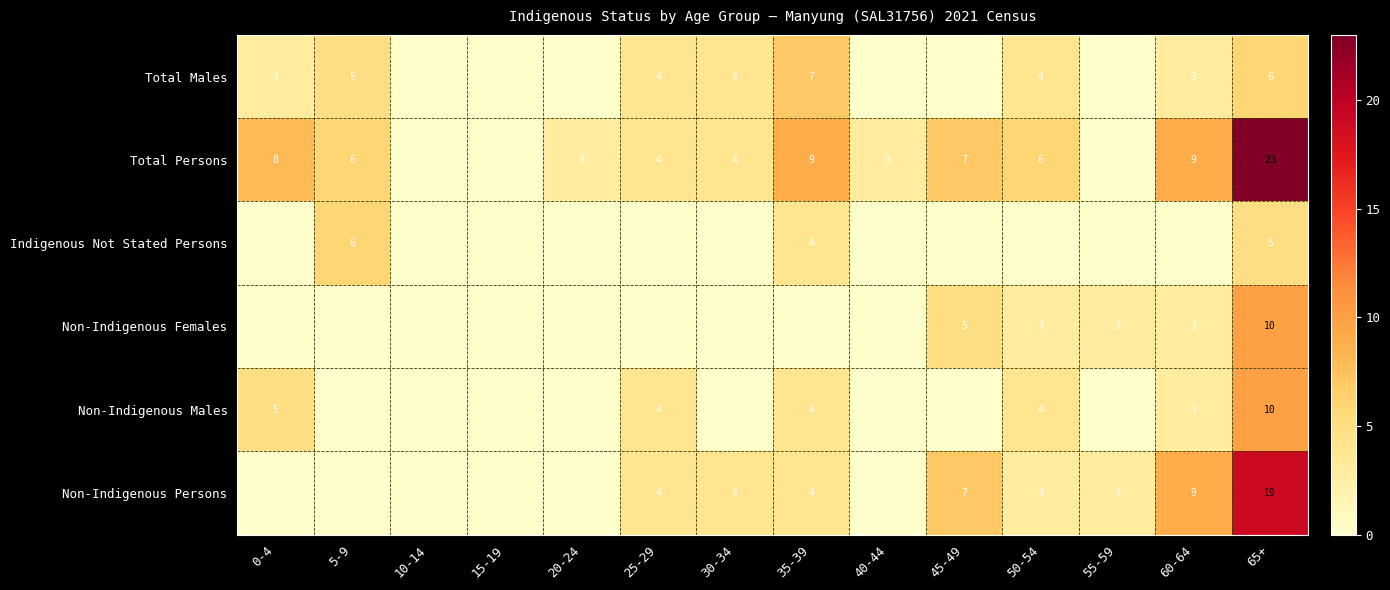

The Total Persons series shows 3 at 20-24. True or false?

True